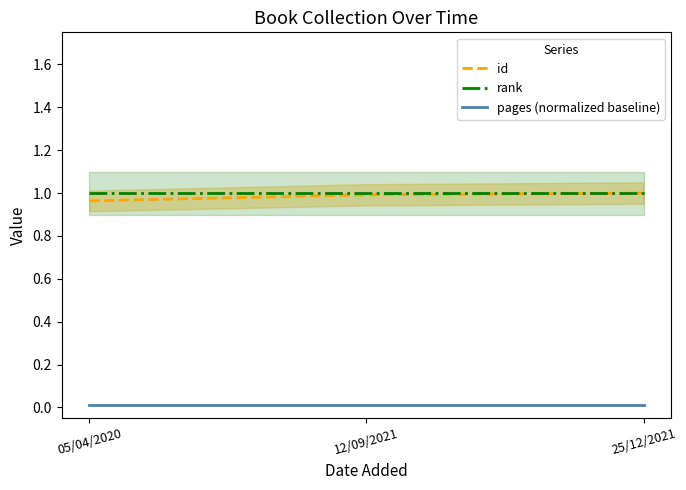

The rank series shows 0.5 at 12/09/2021. True or false?

False